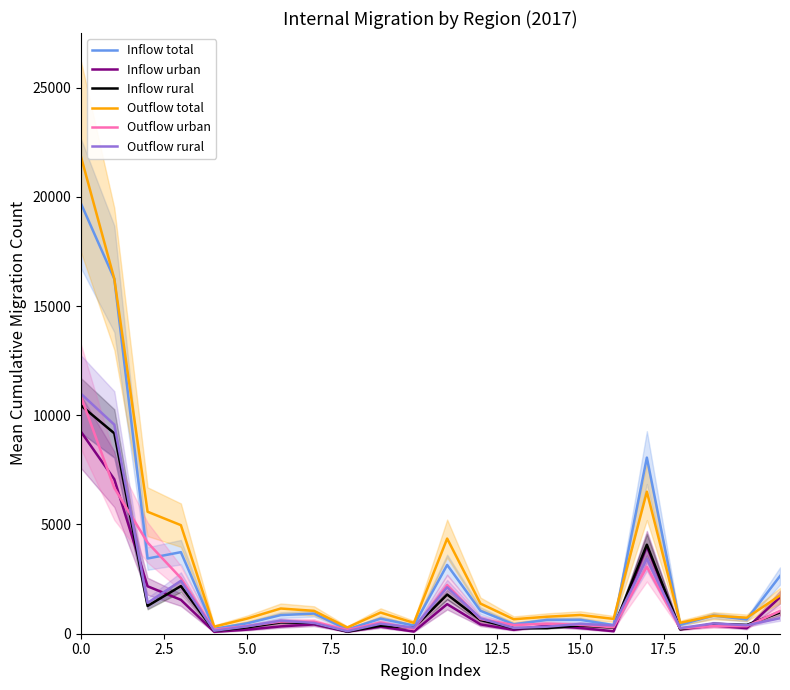

The Outflow urban series shows 18765 at 0.0. True or false?

False